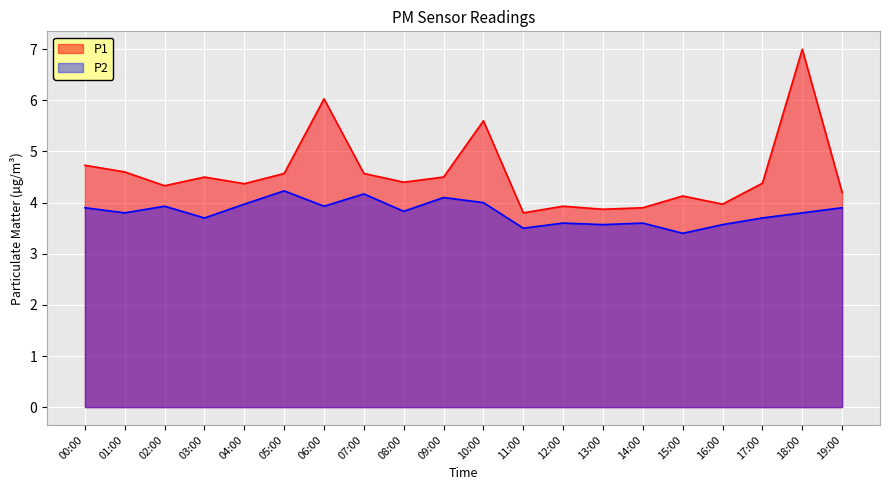

Which label corresponds to the largest value in the chart?

18:00